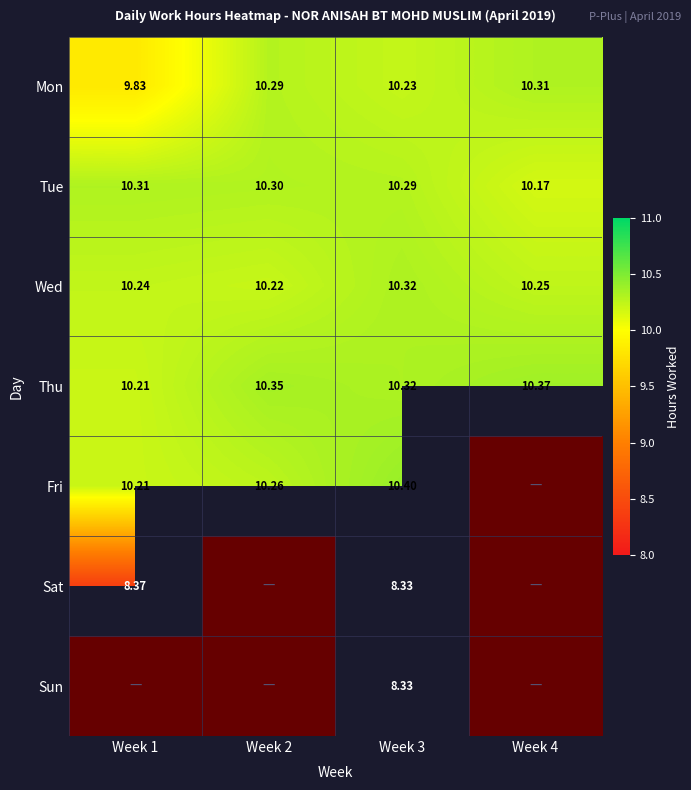

Which series has the largest total across all categories?

Thu